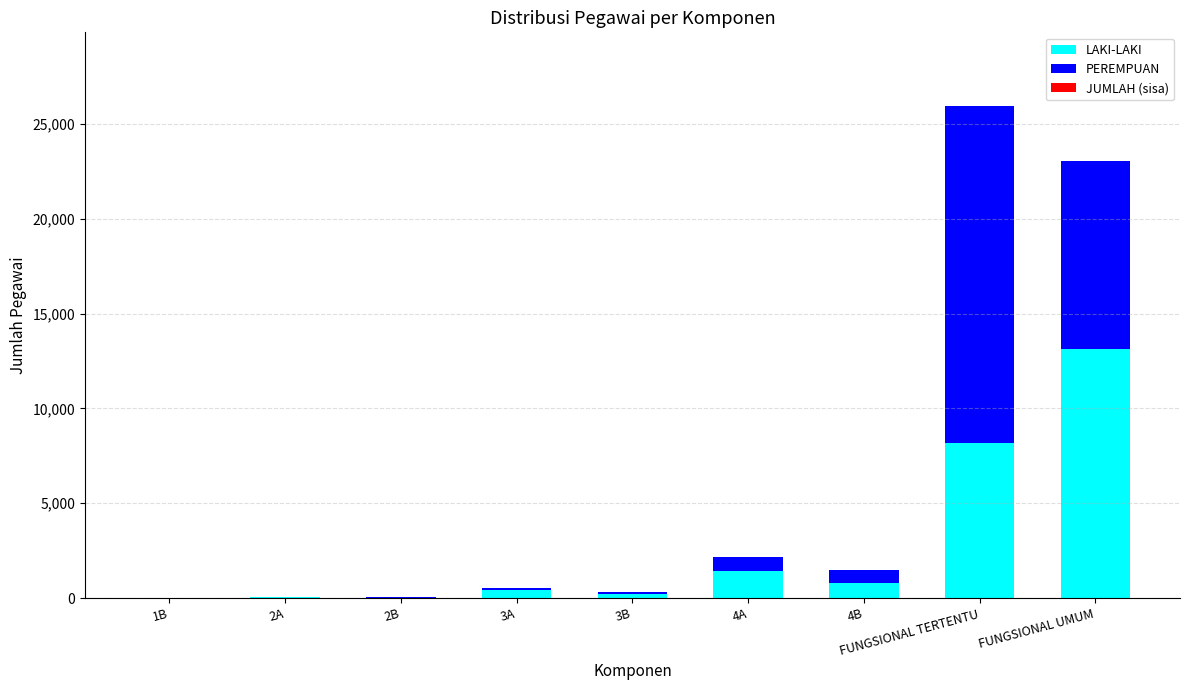

What is the highest value of the LAKI-LAKI series?

13125